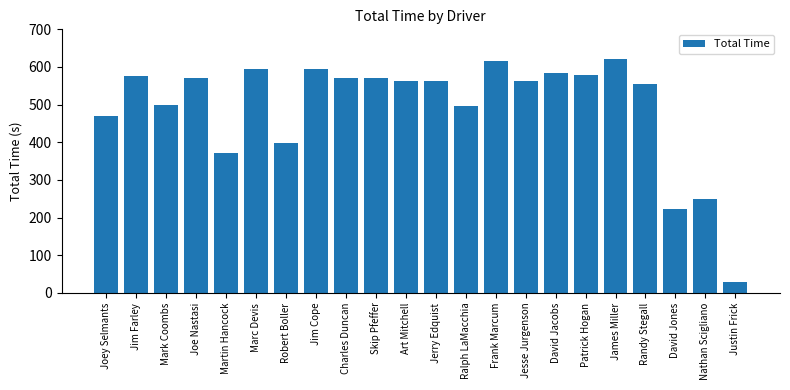

What is the value of the 22nd bar from the left?

29.1